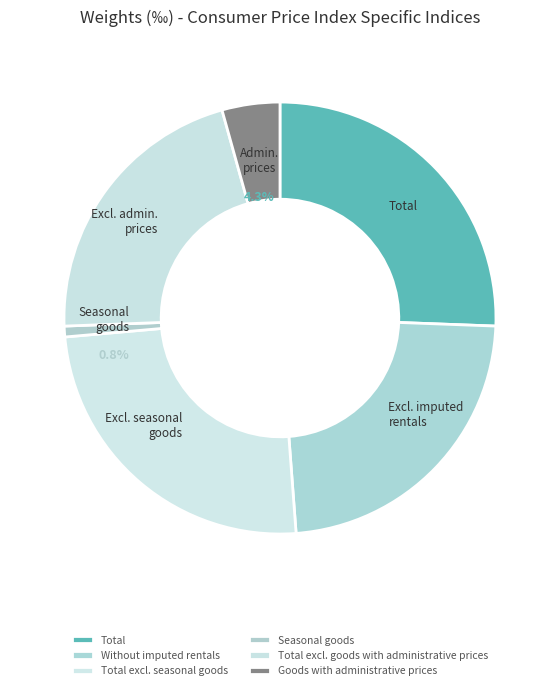

Do Total excl. seasonal goods and Total excl. goods with administrative prices together represent more than half of the pie?

No